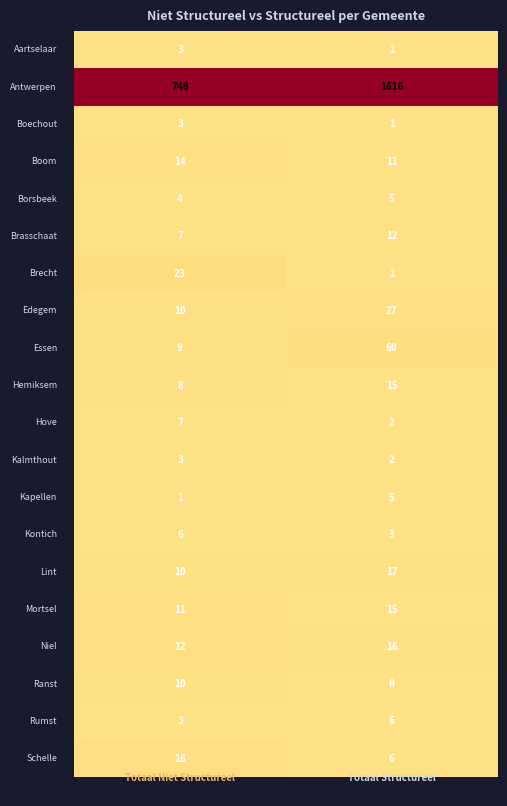

Reading left to right, transcribe all the data shown in this chart.

Aartselaar: 0=3	1=1
Antwerpen: 0=748	1=1616
Boechout: 0=3	1=1
Boom: 0=14	1=11
Borsbeek: 0=4	1=5
Brasschaat: 0=7	1=12
Brecht: 0=23	1=1
Edegem: 0=10	1=27
Essen: 0=9	1=60
Hemiksem: 0=8	1=15
Hove: 0=7	1=2
Kalmthout: 0=3	1=2
Kapellen: 0=1	1=5
Kontich: 0=6	1=3
Lint: 0=10	1=17
Mortsel: 0=11	1=15
Niel: 0=12	1=16
Ranst: 0=10	1=0
Rumst: 0=3	1=6
Schelle: 0=16	1=6